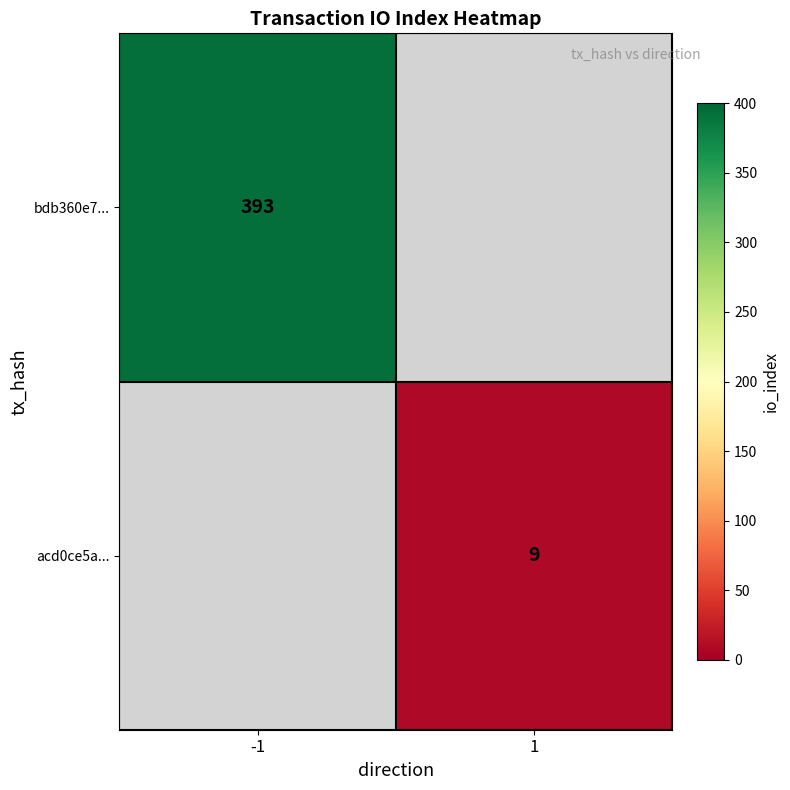

The value of bdb360e7... at -1 is 393. True or false?

True